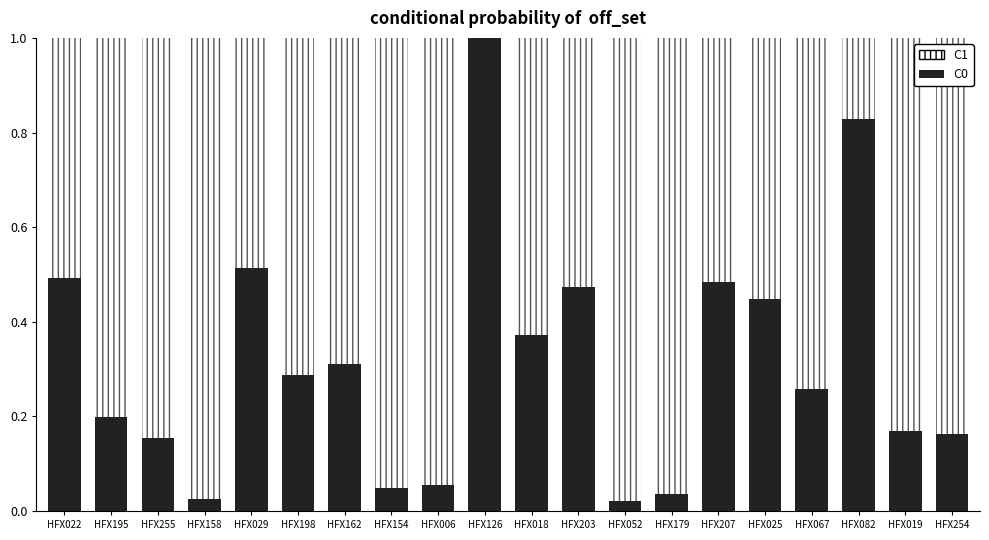

Is it true that C0 equals 0.8 at HFX082?

True